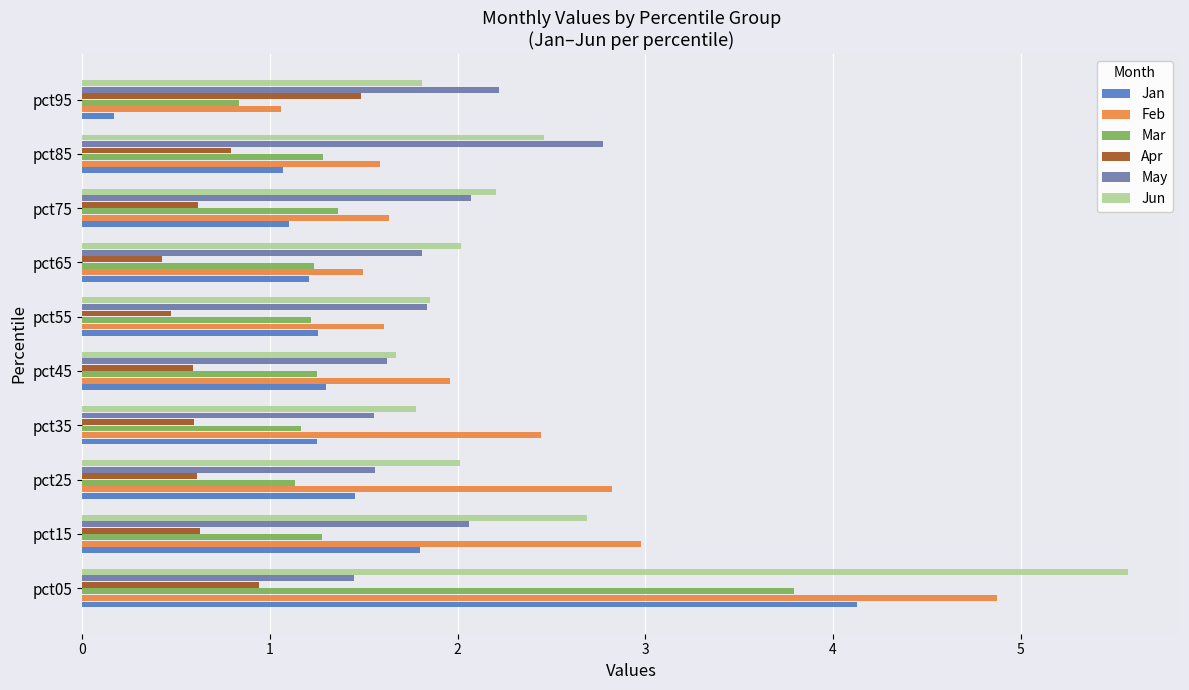

Between pct75 and pct85, which series saw the biggest shift?

May